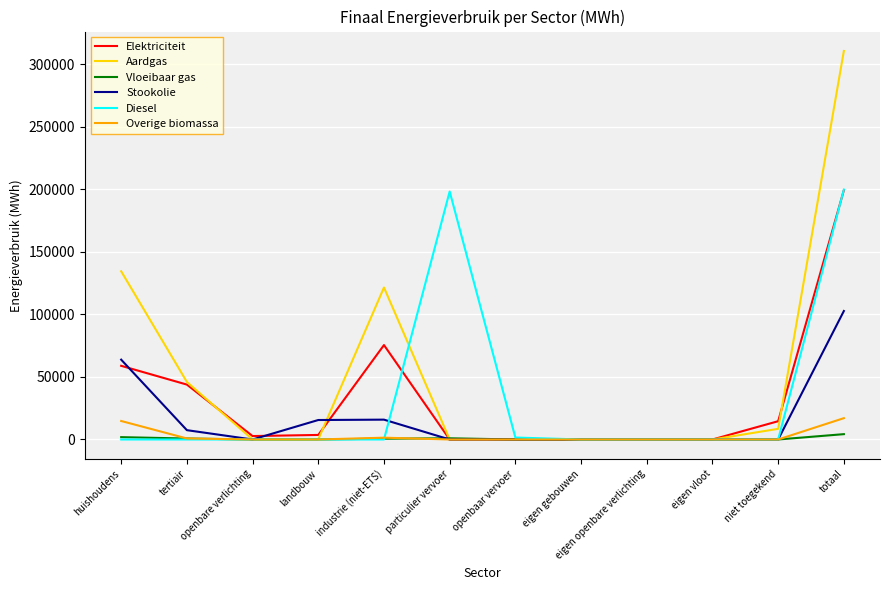

Count the number of data series in this chart.

6